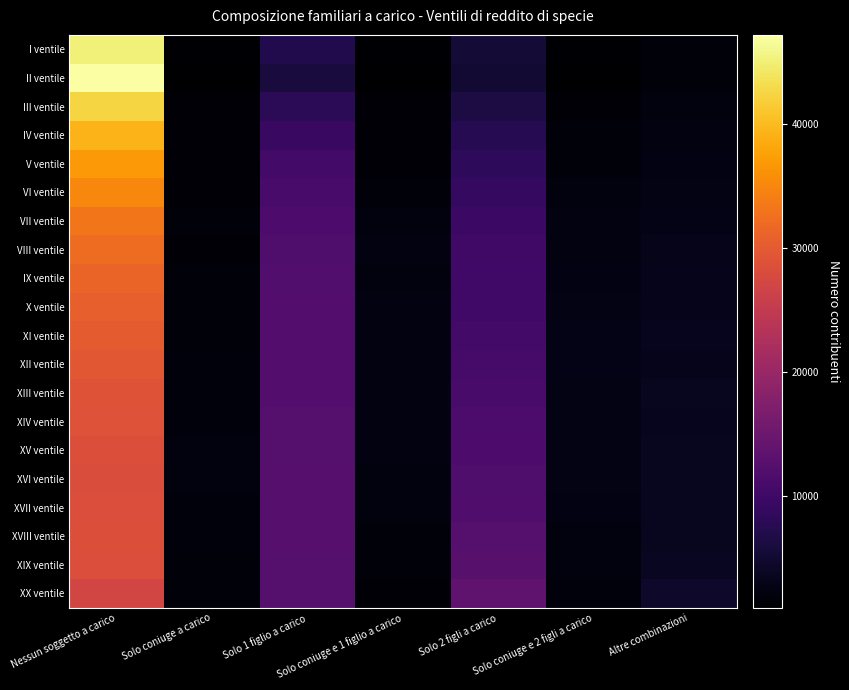

At how many categories does at least one series exceed 37906?

1